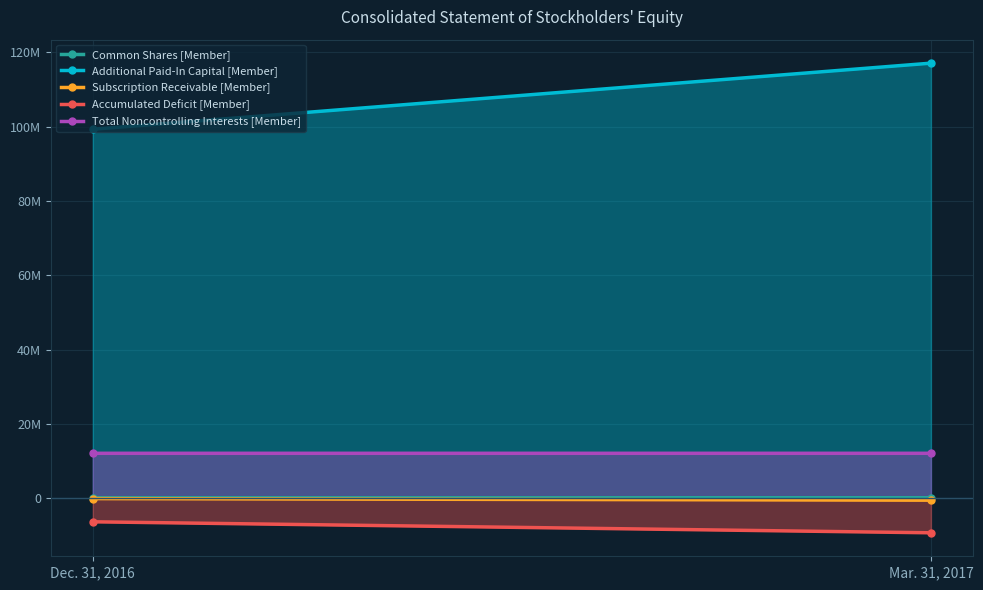

List the series in order of their peak value, highest first.

Additional Paid-In Capital [Member], Total Noncontrolling Interests [Member], Common Shares [Member], Subscription Receivable [Member], Accumulated Deficit [Member]